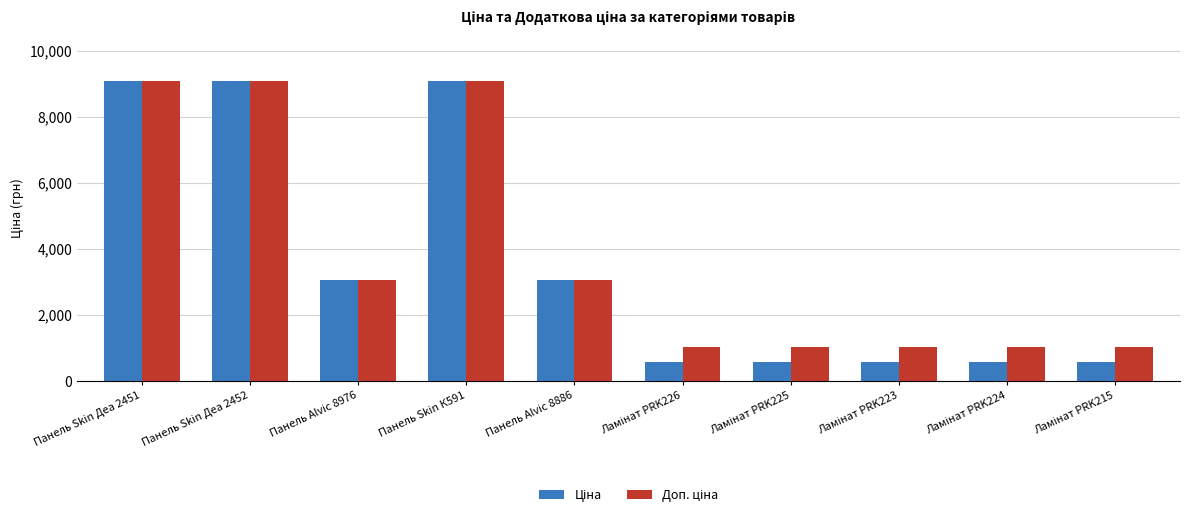

Count the number of data series in this chart.

2